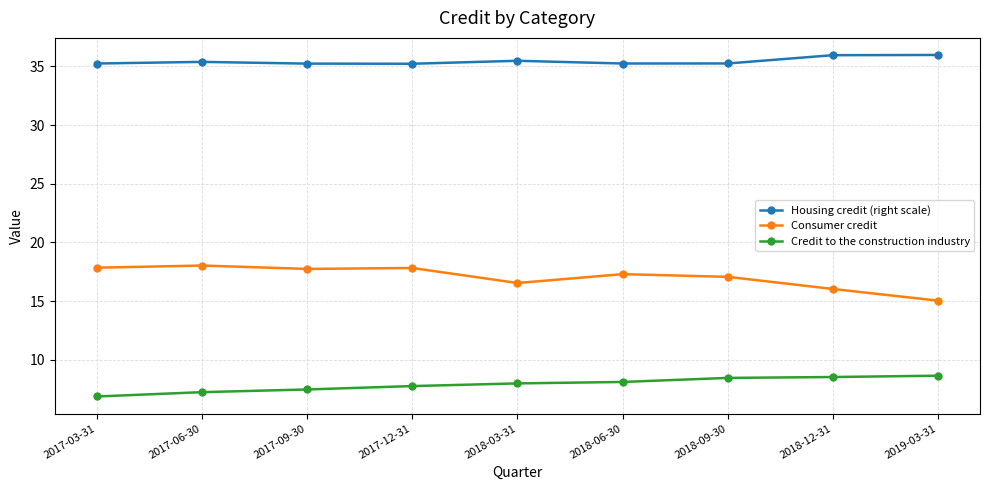

At how many categories does at least one series exceed 34?

9